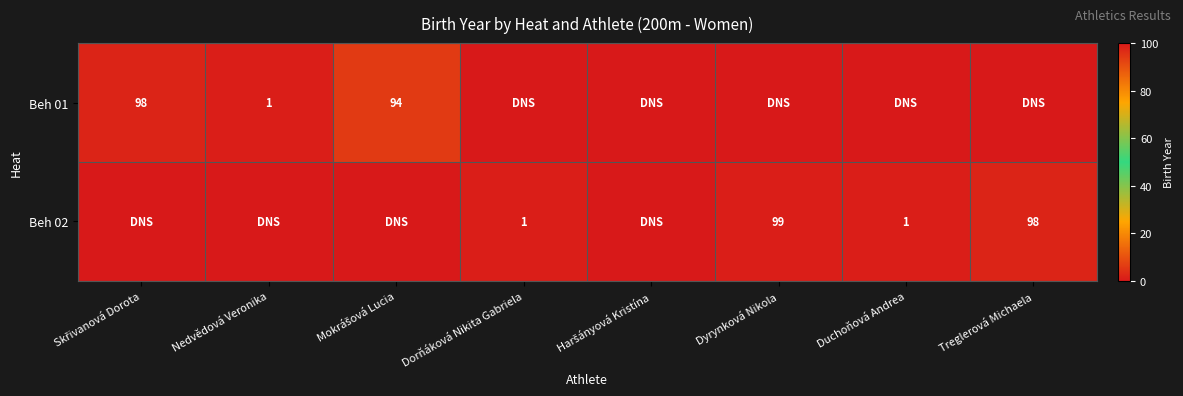

At which category is the sum across all series the highest?

Dyrynková Nikola